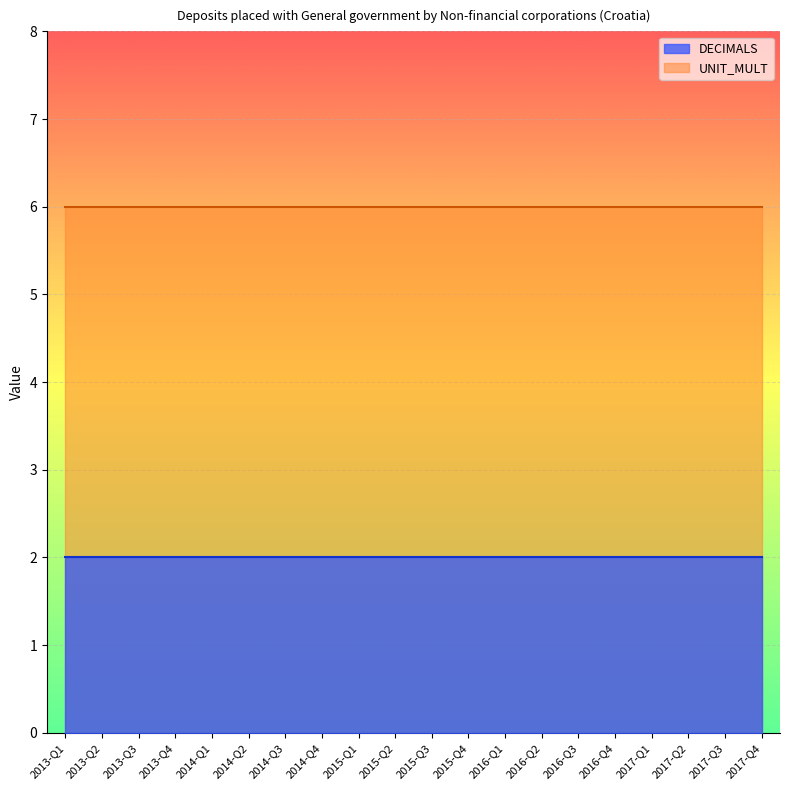

At which category is the sum across all series the highest?

2013-Q1